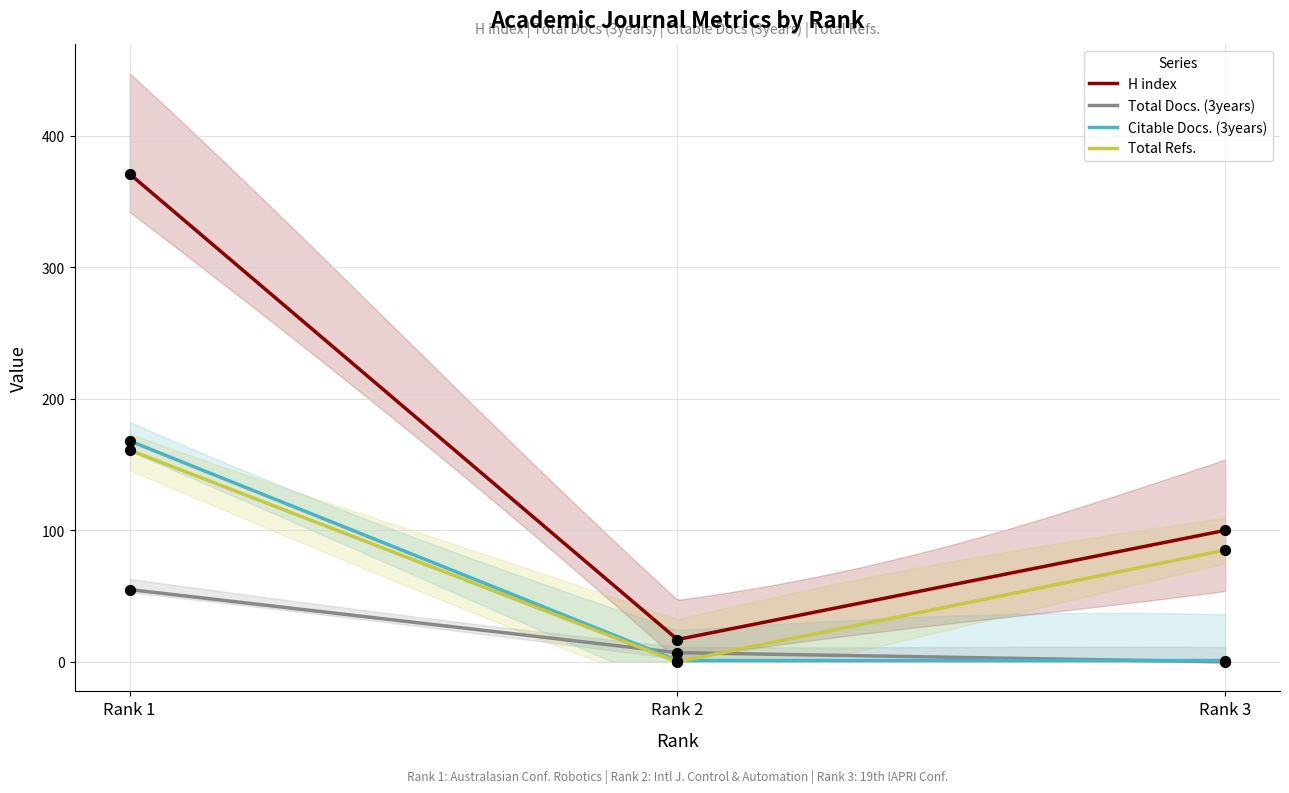

Which series has the largest Y range (max minus min)?

H index